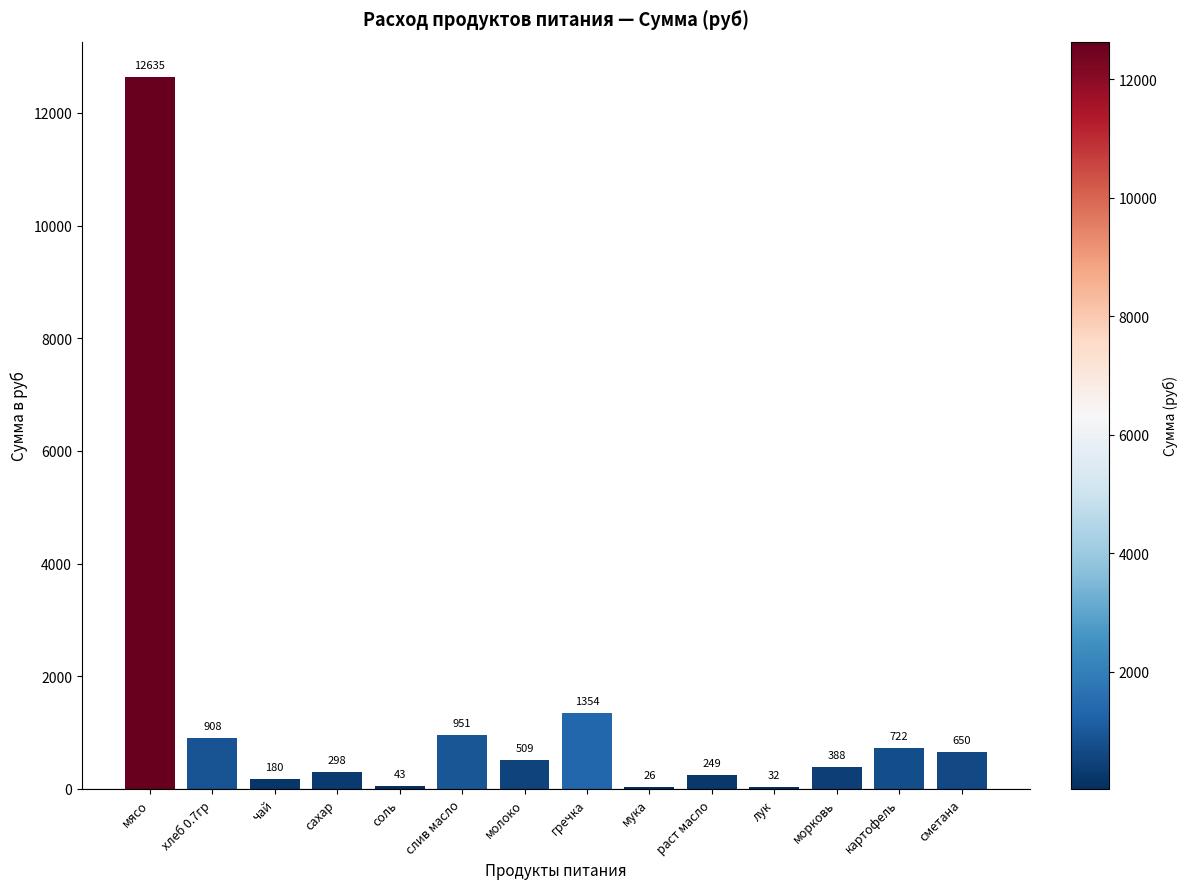

What is the greatest value displayed?

12635.0